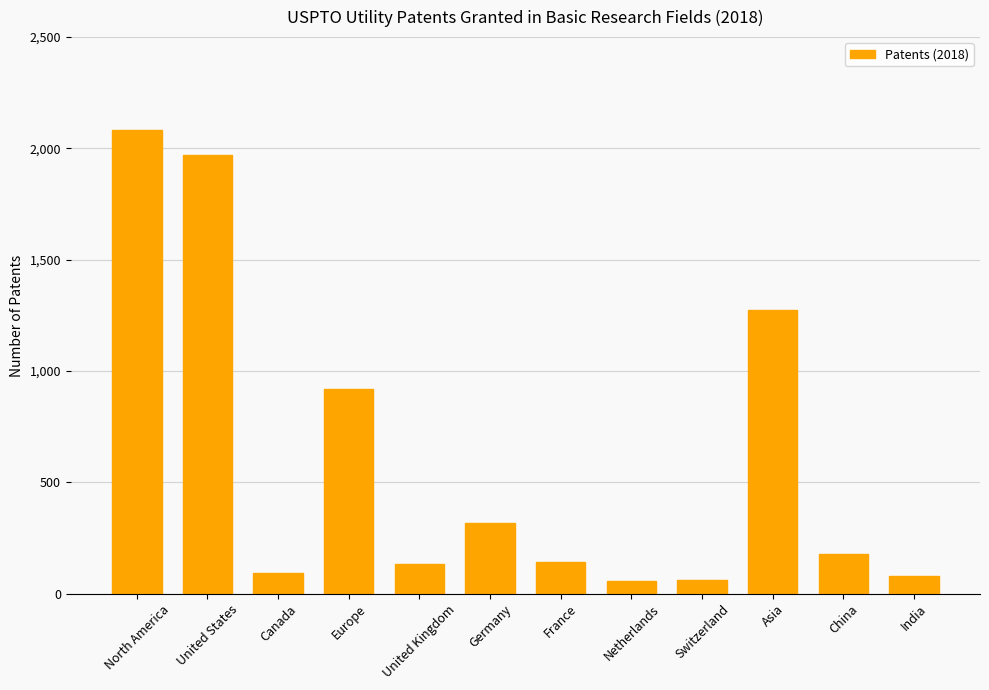

What is the label of the 7th bar from the left?

France